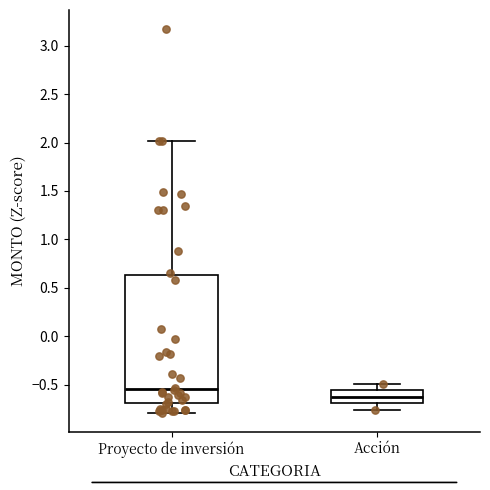

Where is the lower edge of the box for Proyecto de inversión on the y-axis? The values are not printed on the chart, so give them approximately, as read against the axis.

-0.70